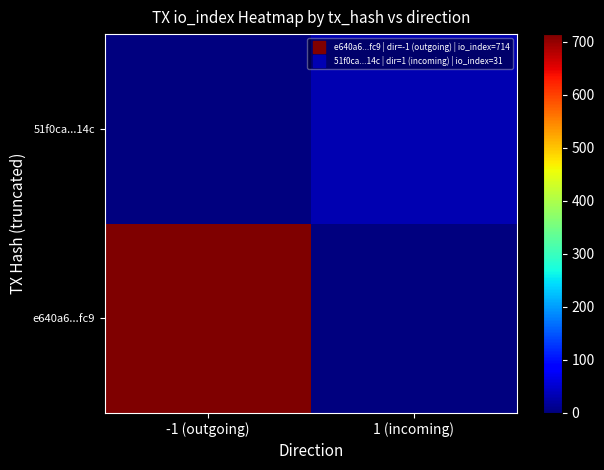

Reading left to right, list all the values displayed in this chart.

e640a6...fc9: -1 (outgoing)=714	1 (incoming)=0
51f0ca...14c: -1 (outgoing)=0	1 (incoming)=31